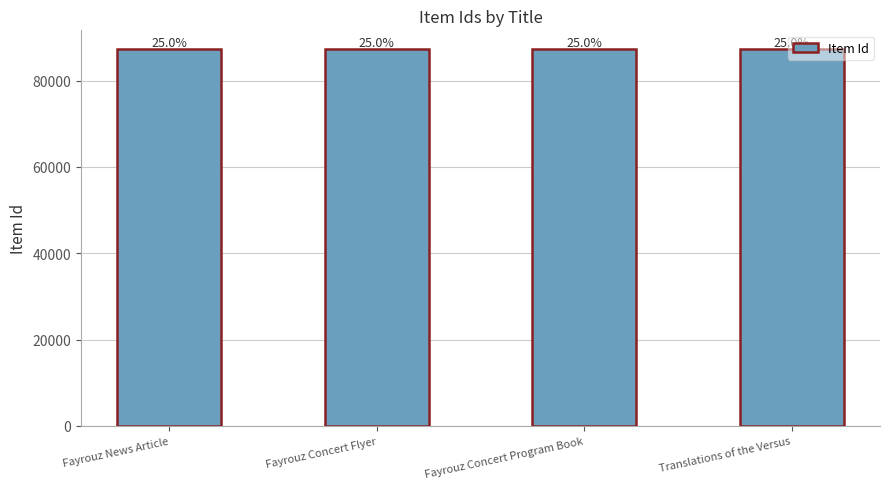

How many bars are there in total?

4